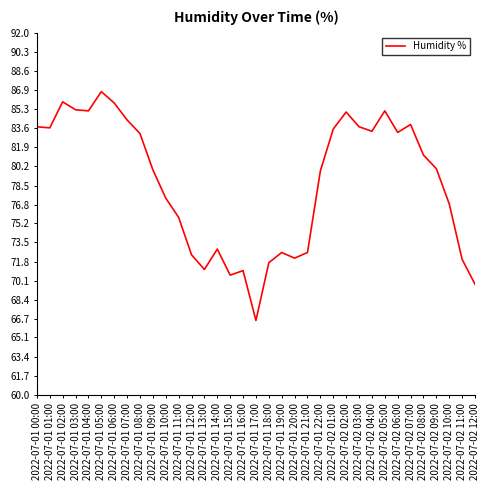

What is the change in value from 2022-07-01 12:00 to 2022-07-01 14:00?

+0.5